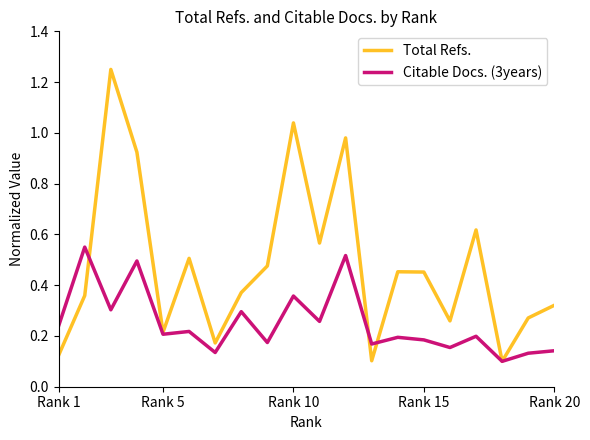

Which series has the widest spread of values?

Total Refs.